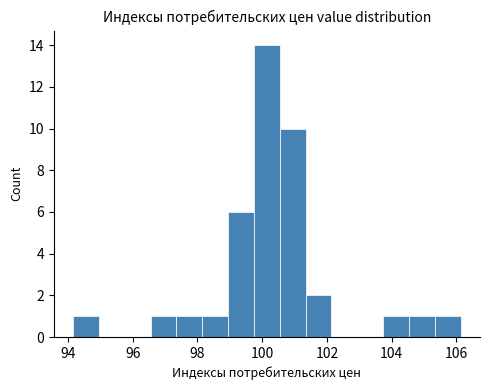

Read against the x-axis, roughly where is the centre of the tallest bar?

100.2